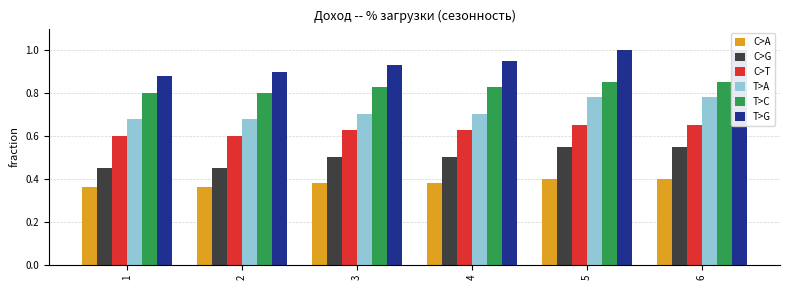

What is the average value of the C>A series?

0.4